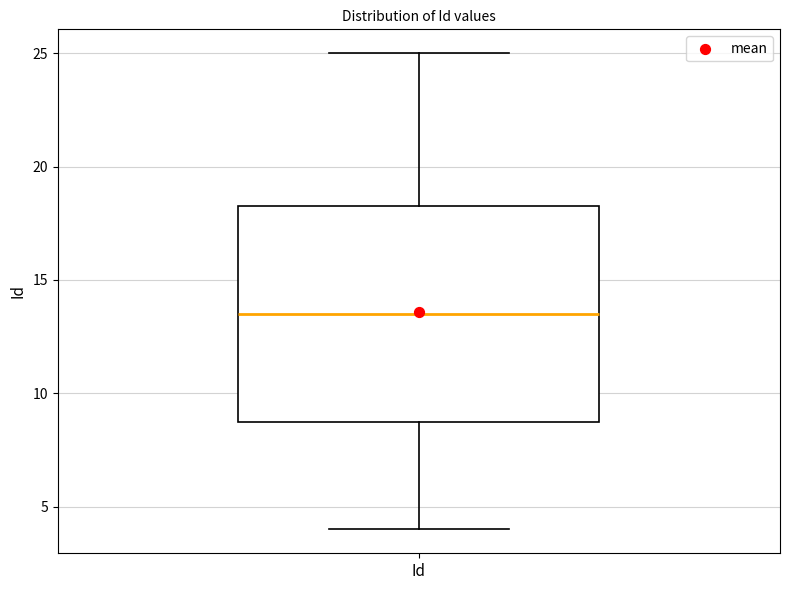

Transcribe this box plot: give where the median line is, the range the box spans, and where the two whiskers end, as read against the y-axis. The values are not printed on the chart, so give them approximately, as read against the axis.

median 13.5, box 9.0 to 18.5, whiskers 4.0 to 25.0